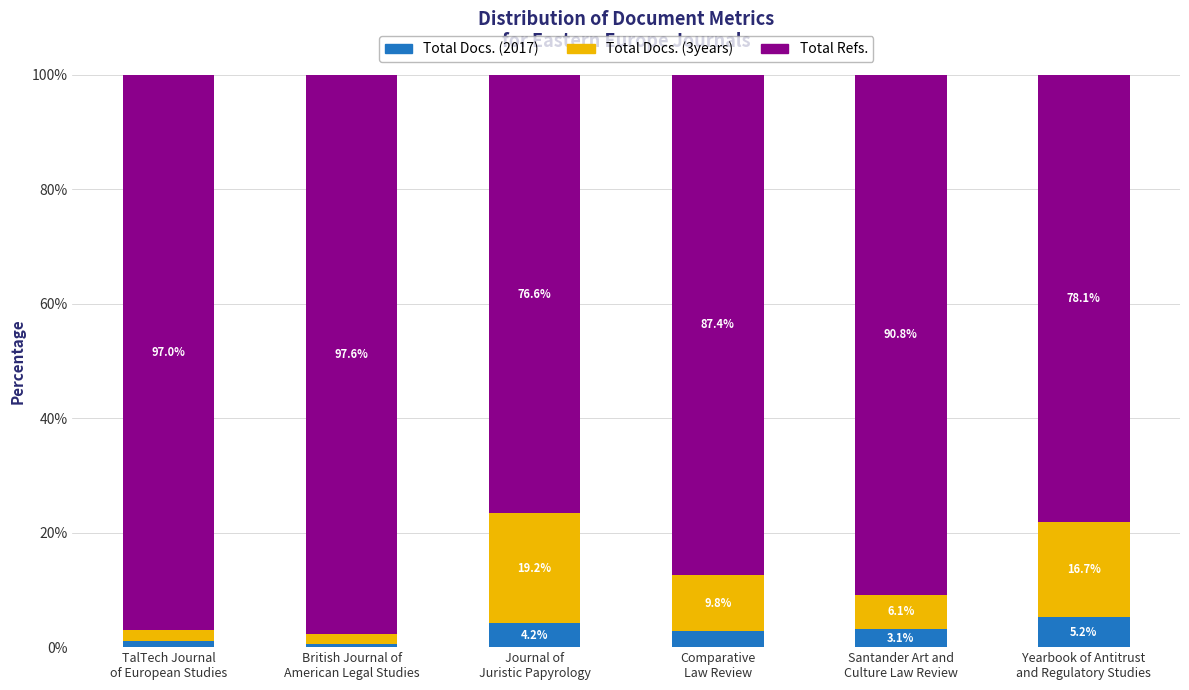

Where does the Total Docs. (2017) series first go above 3?

Journal of
Juristic Papyrology